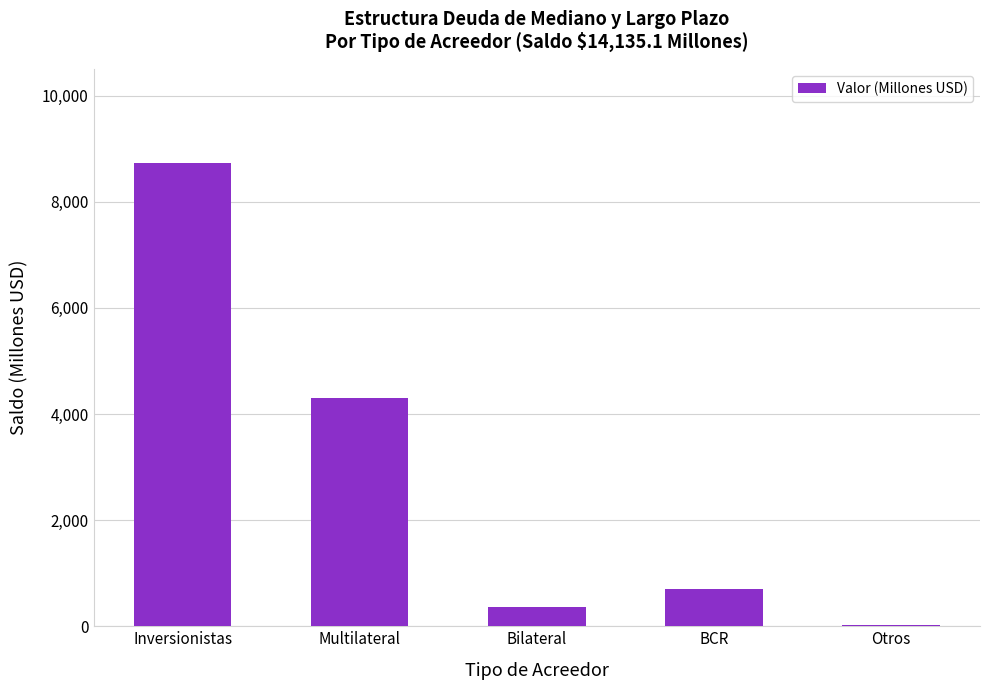

What is the minimum value shown in the chart?

32.5